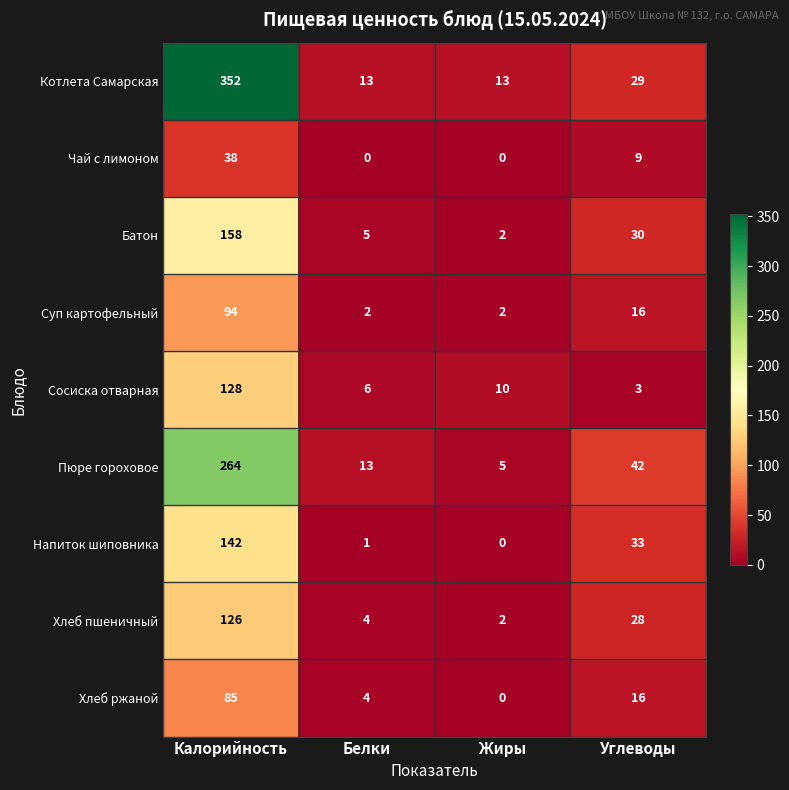

At Калорийность, list the series in order from largest to smallest.

Котлета Самарская, Пюре гороховое, Батон, Напиток шиповника, Сосиска отварная, Хлеб пшеничный, Суп картофельный, Хлеб ржаной, Чай с лимоном